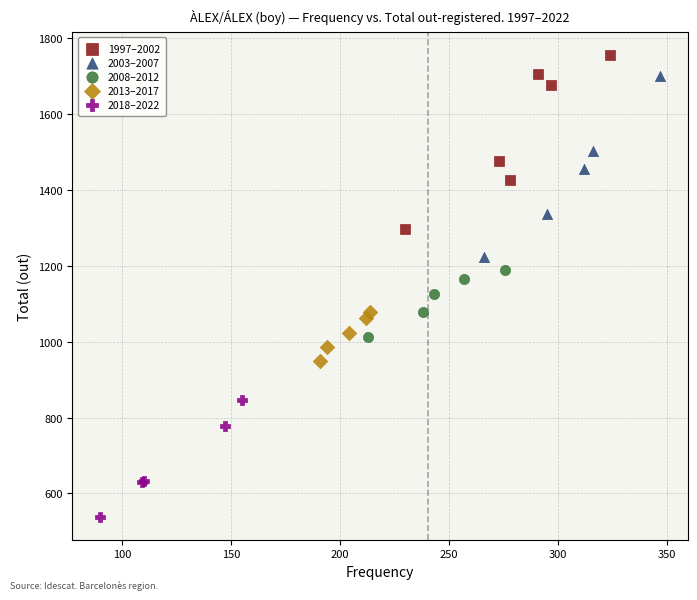

Which series reaches the maximum Y coordinate?

1997–2002